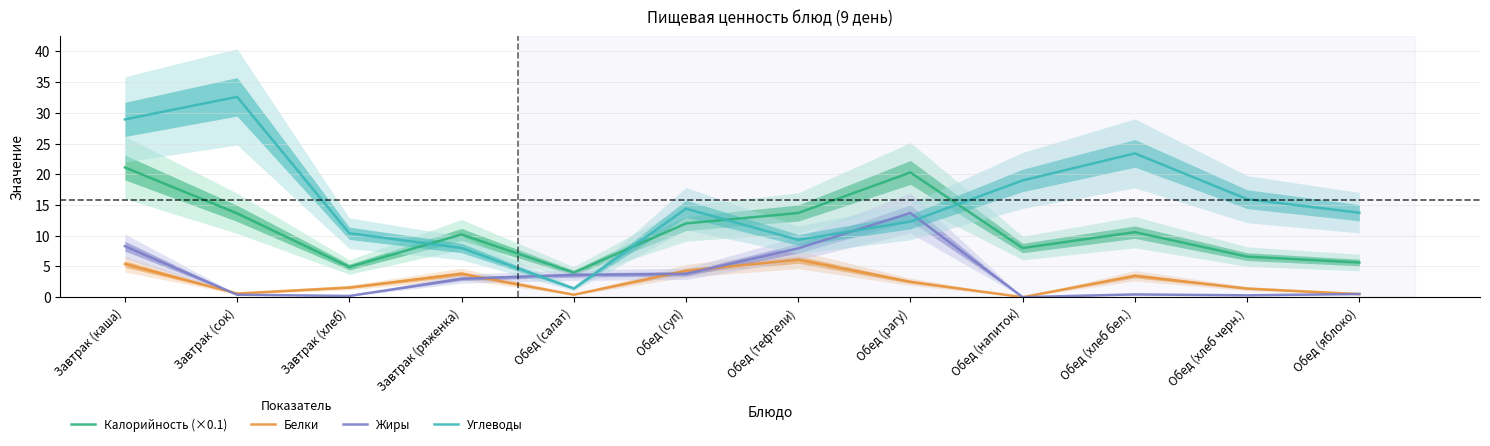

What is the highest value of the Углеводы series?

32.6